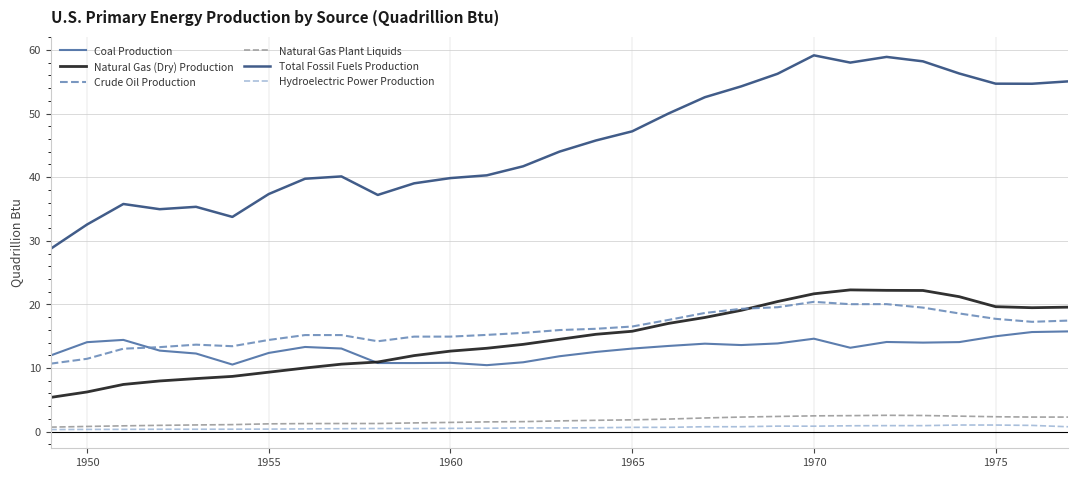

What is the maximum value shown in the chart?

59.2